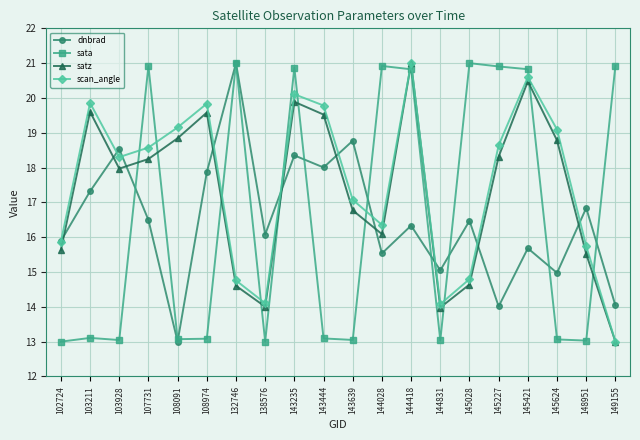

In satz, how many points are lower than both neighbors (excluding endpoints)?

4